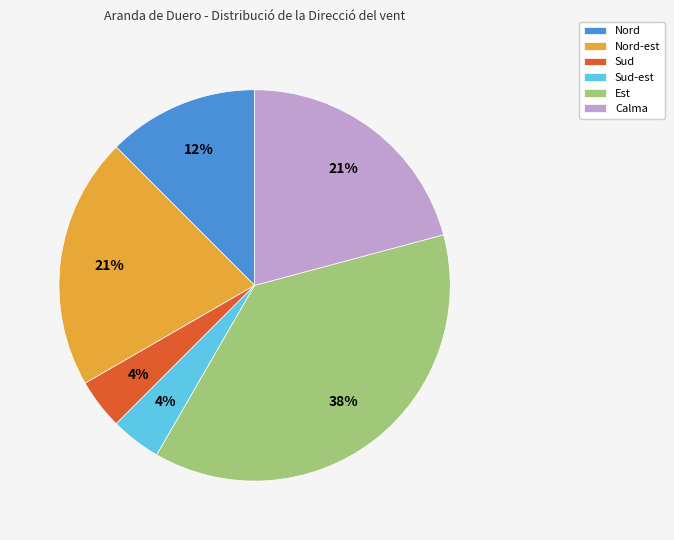

To the nearest percent, what is the average slice percentage?

17%